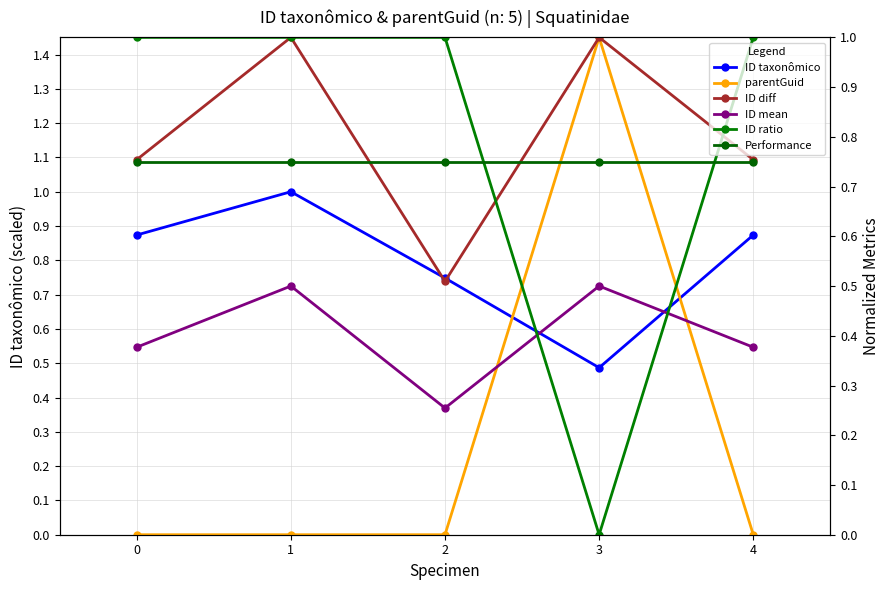

What is the spread (max minus min) of values at 3?

1.0